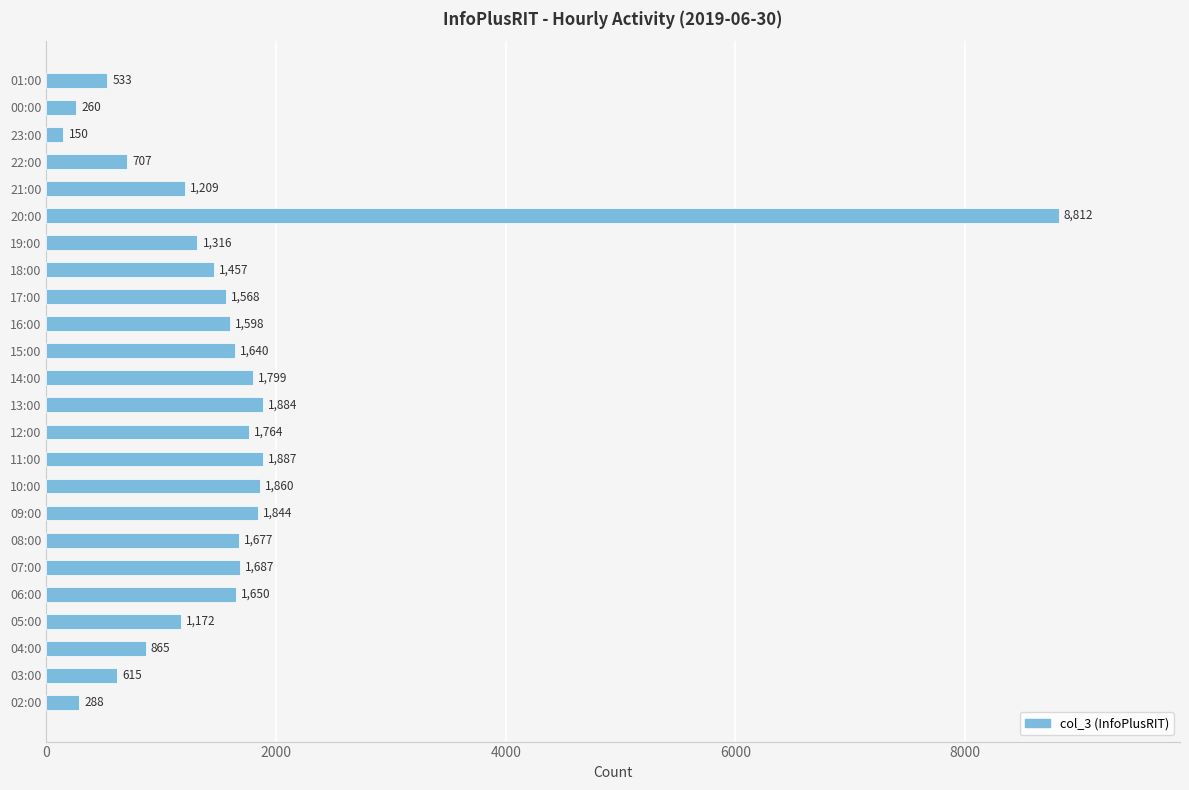

Reading top to bottom, extract all data points from this chart.

533	260	150	707	1209	8812	1316	1457	1568	1598	1640	1799	1884	1764	1887	1860	1844	1677	1687	1650	1172	865	615	288